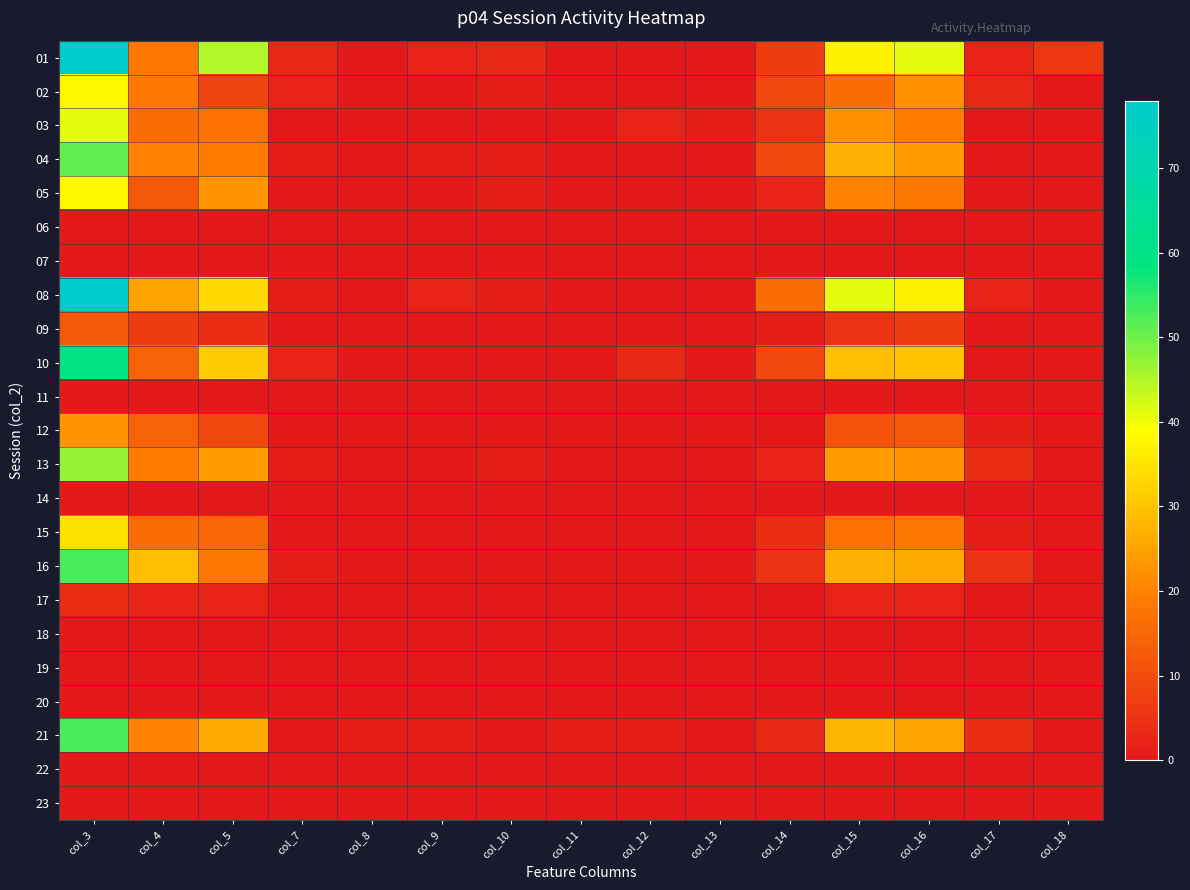

Reading right to left, transcribe all the data shown in this chart.

01: col_18=6	col_17=2	col_16=41	col_15=37	col_14=7	col_13=0	col_12=0	col_11=0	col_10=3	col_9=2	col_8=0	col_7=3	col_5=45	col_4=18	col_3=78
02: col_18=0	col_17=3	col_16=22	col_15=16	col_14=9	col_13=0	col_12=0	col_11=0	col_10=1	col_9=0	col_8=0	col_7=2	col_5=8	col_4=18	col_3=38
03: col_18=0	col_17=0	col_16=19	col_15=22	col_14=5	col_13=1	col_12=2	col_11=0	col_10=0	col_9=0	col_8=0	col_7=0	col_5=17	col_4=16	col_3=41
04: col_18=0	col_17=0	col_16=24	col_15=27	col_14=9	col_13=0	col_12=0	col_11=0	col_10=1	col_9=1	col_8=0	col_7=1	col_5=19	col_4=20	col_3=51
05: col_18=0	col_17=0	col_16=18	col_15=20	col_14=2	col_13=0	col_12=0	col_11=0	col_10=1	col_9=0	col_8=0	col_7=0	col_5=23	col_4=12	col_3=38
06: col_18=0	col_17=0	col_16=0	col_15=0	col_14=0	col_13=0	col_12=0	col_11=0	col_10=0	col_9=0	col_8=0	col_7=0	col_5=0	col_4=0	col_3=0
07: col_18=0	col_17=0	col_16=0	col_15=0	col_14=0	col_13=0	col_12=0	col_11=0	col_10=0	col_9=0	col_8=0	col_7=0	col_5=0	col_4=0	col_3=0
08: col_18=0	col_17=2	col_16=37	col_15=41	col_14=16	col_13=0	col_12=0	col_11=0	col_10=1	col_9=2	col_8=0	col_7=1	col_5=33	col_4=25	col_3=78
09: col_18=0	col_17=0	col_16=7	col_15=5	col_14=1	col_13=0	col_12=0	col_11=0	col_10=0	col_9=0	col_8=0	col_7=0	col_5=4	col_4=7	col_3=12
10: col_18=0	col_17=0	col_16=30	col_15=29	col_14=9	col_13=0	col_12=3	col_11=0	col_10=0	col_9=0	col_8=0	col_7=2	col_5=31	col_4=14	col_3=59
11: col_18=0	col_17=0	col_16=0	col_15=0	col_14=0	col_13=0	col_12=0	col_11=0	col_10=0	col_9=0	col_8=0	col_7=0	col_5=0	col_4=0	col_3=0
12: col_18=0	col_17=1	col_16=12	col_15=11	col_14=0	col_13=0	col_12=0	col_11=0	col_10=0	col_9=0	col_8=0	col_7=0	col_5=9	col_4=14	col_3=23
13: col_18=0	col_17=4	col_16=23	col_15=24	col_14=2	col_13=0	col_12=0	col_11=0	col_10=1	col_9=0	col_8=0	col_7=1	col_5=24	col_4=19	col_3=47
14: col_18=0	col_17=0	col_16=0	col_15=0	col_14=0	col_13=0	col_12=0	col_11=0	col_10=0	col_9=0	col_8=0	col_7=0	col_5=0	col_4=0	col_3=0
15: col_18=0	col_17=1	col_16=18	col_15=17	col_14=4	col_13=0	col_12=0	col_11=0	col_10=0	col_9=0	col_8=0	col_7=0	col_5=15	col_4=16	col_3=35
16: col_18=0	col_17=5	col_16=26	col_15=27	col_14=5	col_13=0	col_12=0	col_11=0	col_10=0	col_9=0	col_8=0	col_7=1	col_5=18	col_4=29	col_3=53
17: col_18=0	col_17=0	col_16=2	col_15=2	col_14=0	col_13=0	col_12=0	col_11=0	col_10=0	col_9=0	col_8=0	col_7=0	col_5=2	col_4=2	col_3=4
18: col_18=0	col_17=0	col_16=0	col_15=0	col_14=0	col_13=0	col_12=0	col_11=0	col_10=0	col_9=0	col_8=0	col_7=0	col_5=0	col_4=0	col_3=0
19: col_18=0	col_17=0	col_16=0	col_15=0	col_14=0	col_13=0	col_12=0	col_11=0	col_10=0	col_9=0	col_8=0	col_7=0	col_5=0	col_4=0	col_3=0
20: col_18=0	col_17=0	col_16=0	col_15=0	col_14=0	col_13=0	col_12=0	col_11=0	col_10=0	col_9=0	col_8=0	col_7=0	col_5=0	col_4=0	col_3=0
21: col_18=0	col_17=4	col_16=25	col_15=28	col_14=3	col_13=0	col_12=1	col_11=1	col_10=0	col_9=1	col_8=1	col_7=0	col_5=26	col_4=20	col_3=53
22: col_18=0	col_17=0	col_16=0	col_15=0	col_14=0	col_13=0	col_12=0	col_11=0	col_10=0	col_9=0	col_8=0	col_7=0	col_5=0	col_4=0	col_3=0
23: col_18=0	col_17=0	col_16=0	col_15=0	col_14=0	col_13=0	col_12=0	col_11=0	col_10=0	col_9=0	col_8=0	col_7=0	col_5=0	col_4=0	col_3=0